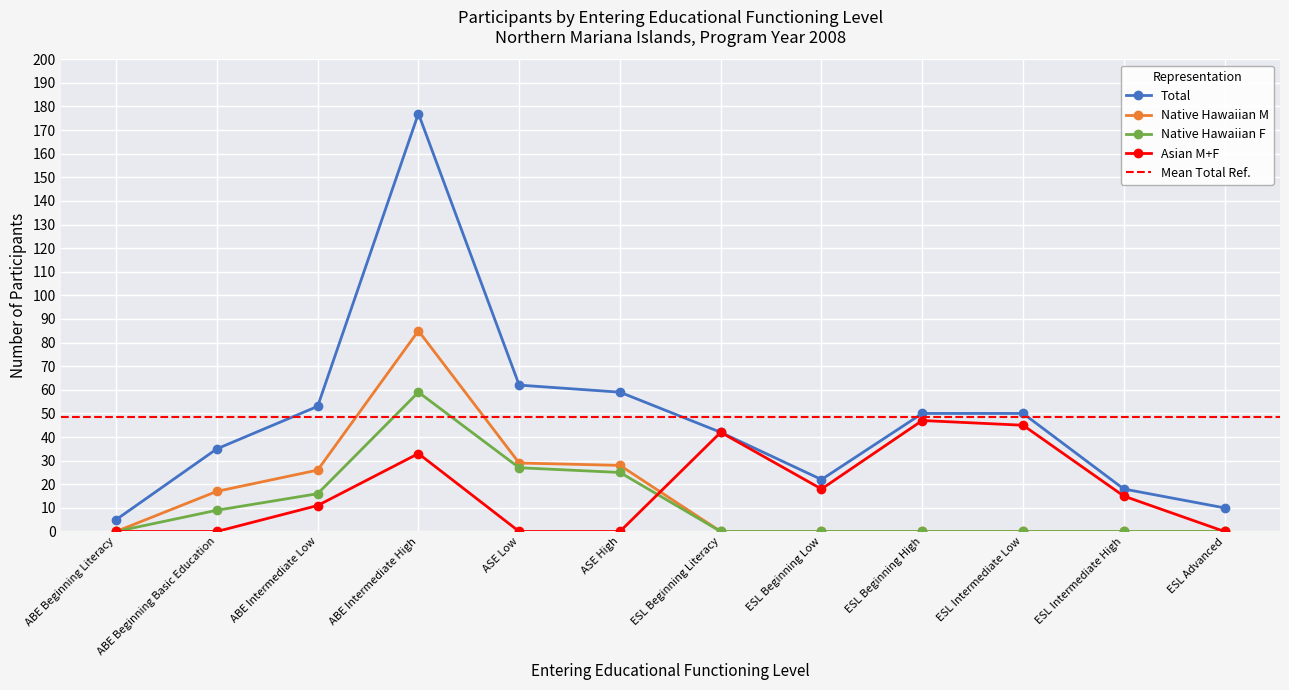

At which category is the sum across all series the highest?

ABE Intermediate High